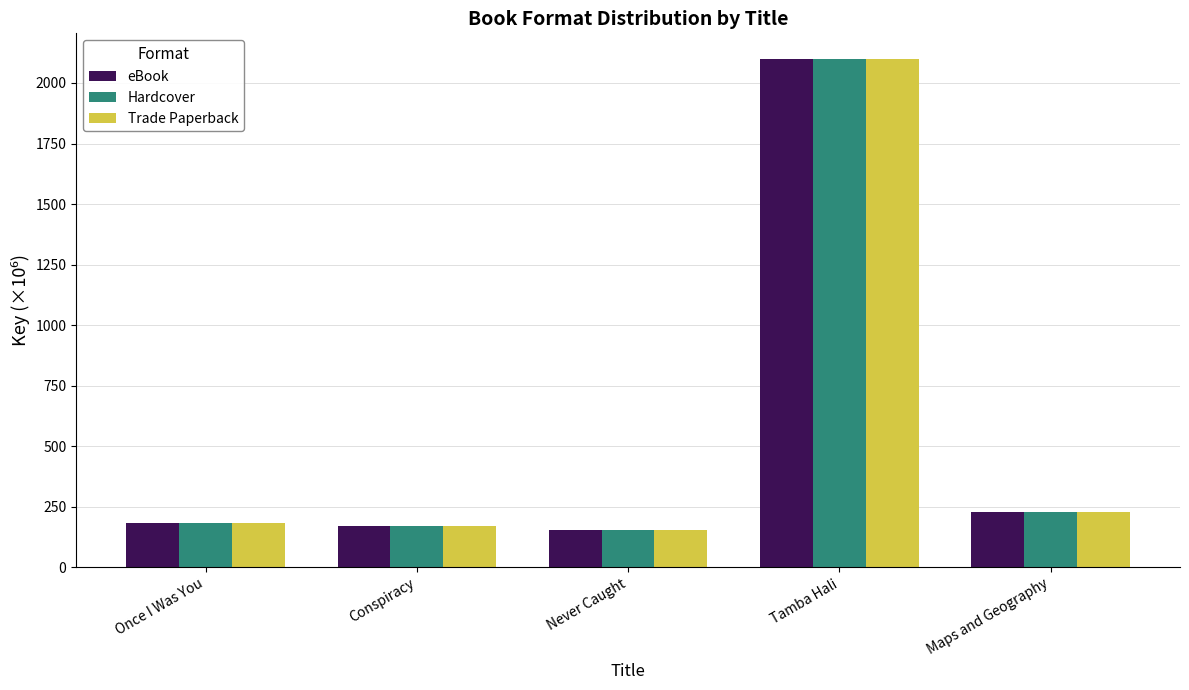

What is the sum of the Hardcover values at Conspiracy and Once I Was You?

356.3